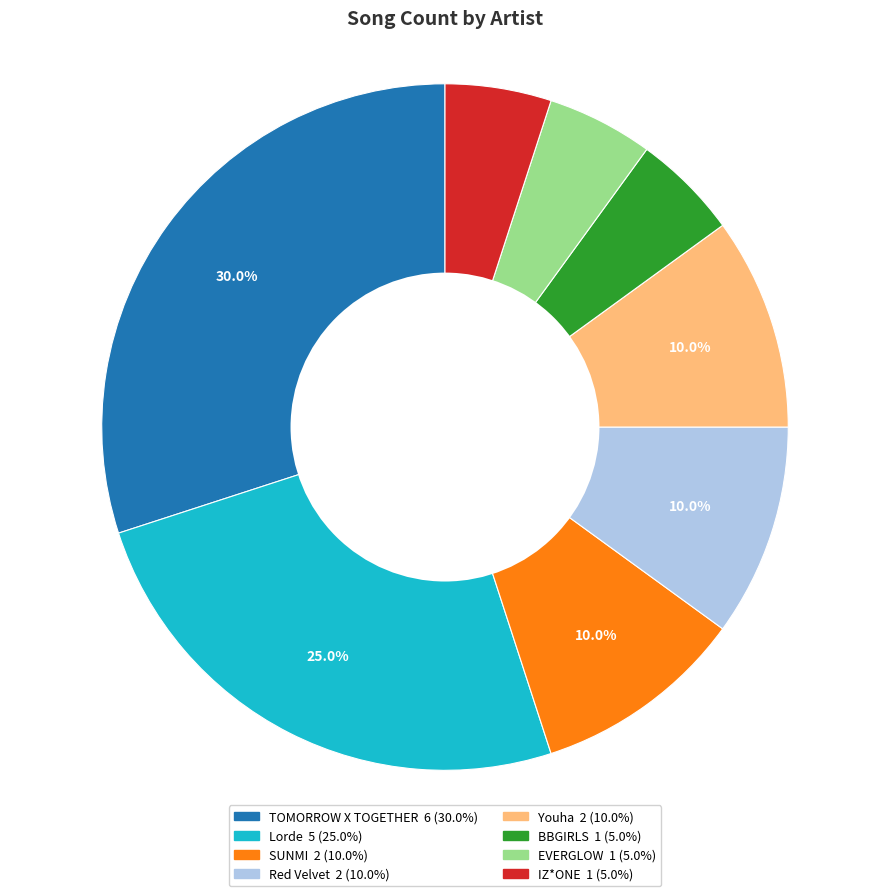

Approximately how many times larger is the value at Lorde compared to Red Velvet?

2.5